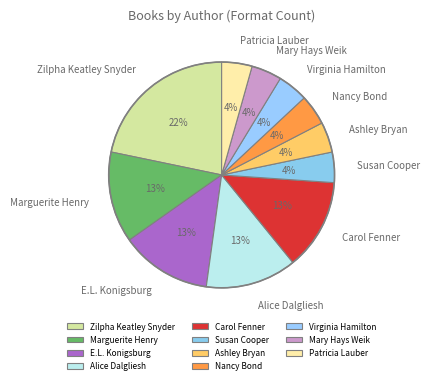

The E.L. Konigsburg slice represents 13% of the pie. True or false?

True